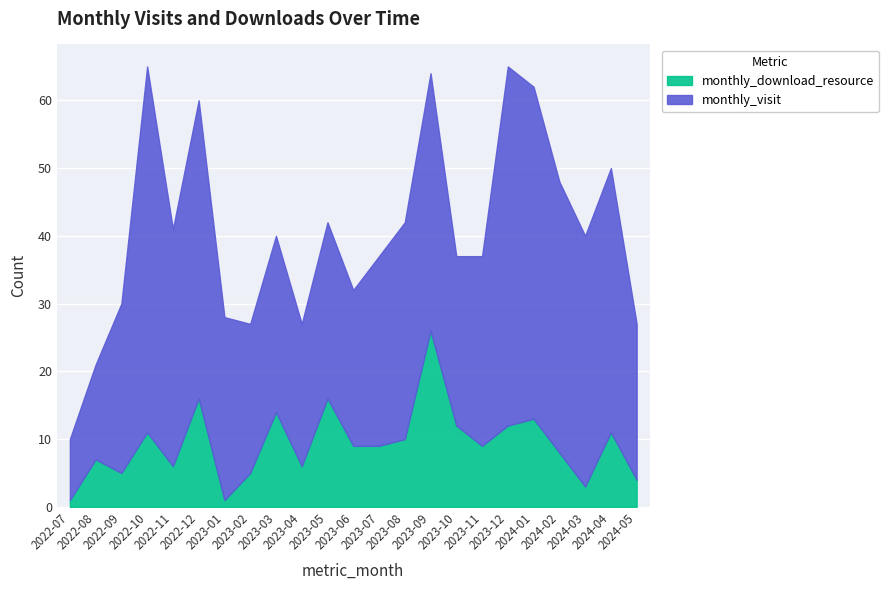

What is the ratio of the value at 2024-05 to the value at 2024-01?

0.3